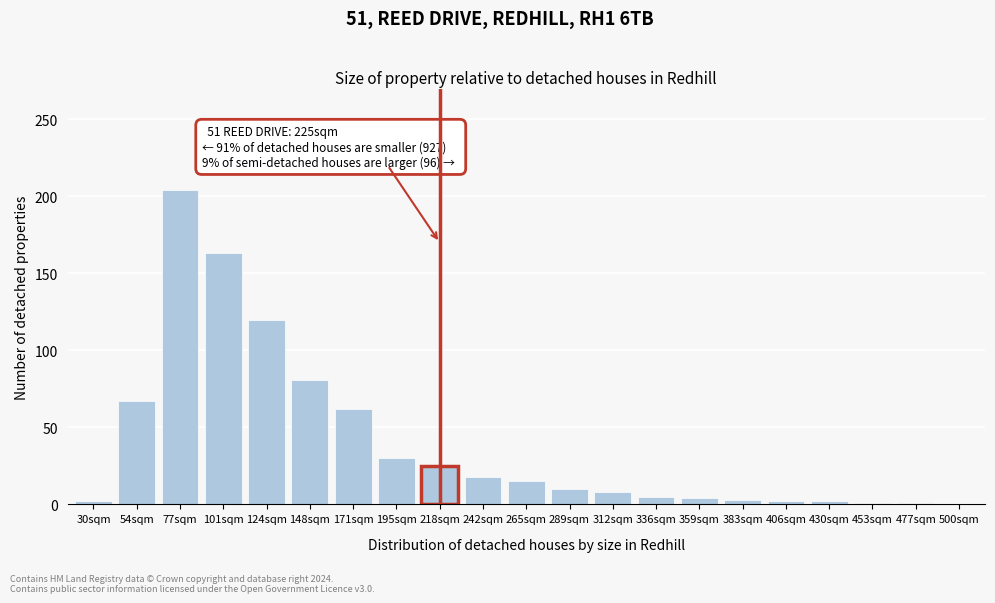

Between 54sqm and 218sqm, which is larger?

54sqm